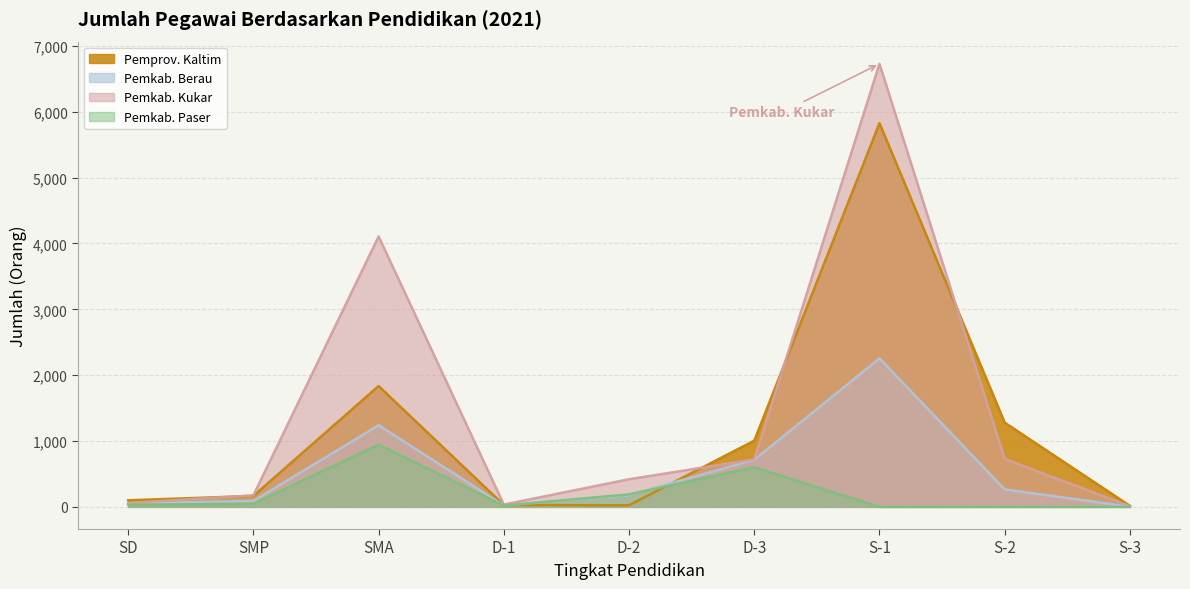

Rank the series by their maximum value, from highest to lowest.

Pemkab. Kukar, Pemprov. Kaltim, Pemkab. Berau, Pemkab. Paser